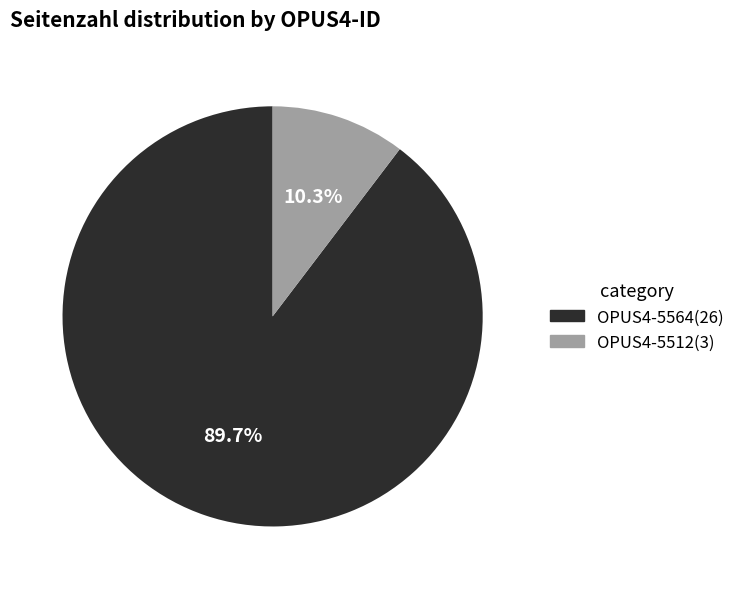

What is the total percentage of OPUS4-5564 and OPUS4-5512?

100.0%